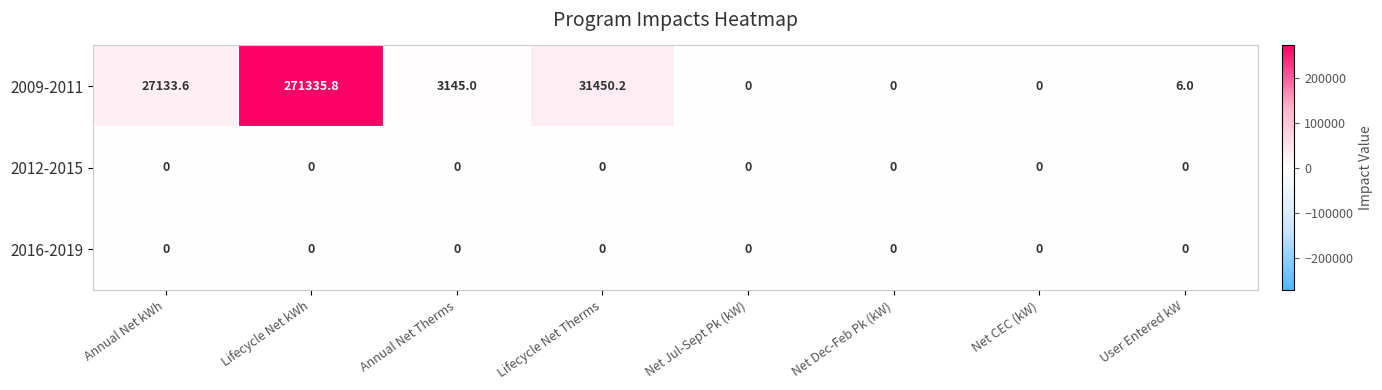

Which series has the largest total across all categories?

2009-2011